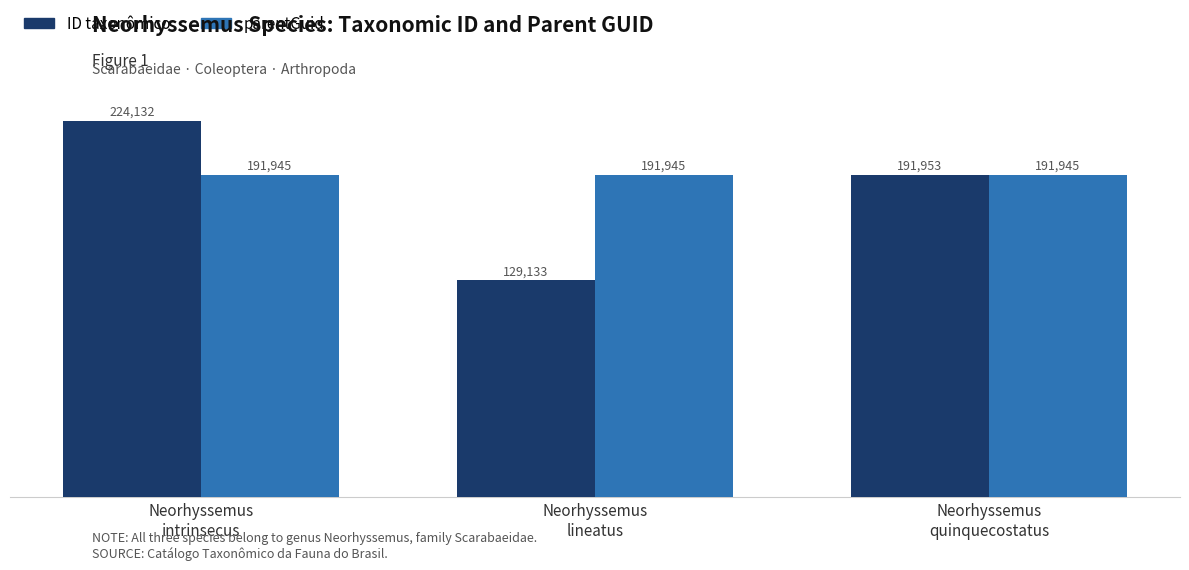

Reading left to right, extract all data points from this chart.

ID taxonômico: Neorhyssemus
intrinsecus=224132	Neorhyssemus
lineatus=129133	Neorhyssemus
quinquecostatus=191953
parentGuid: Neorhyssemus
intrinsecus=191945	Neorhyssemus
lineatus=191945	Neorhyssemus
quinquecostatus=191945